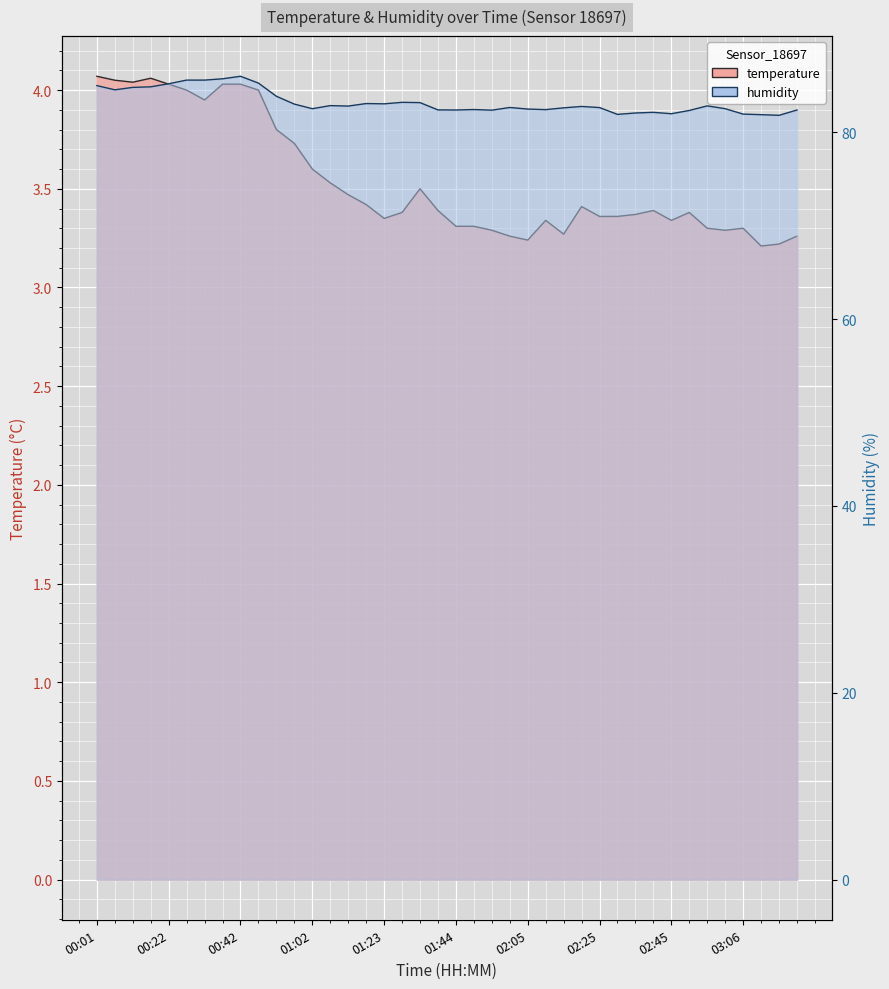

What is the difference between the humidity values at 02:30 and 01:34?

1.3